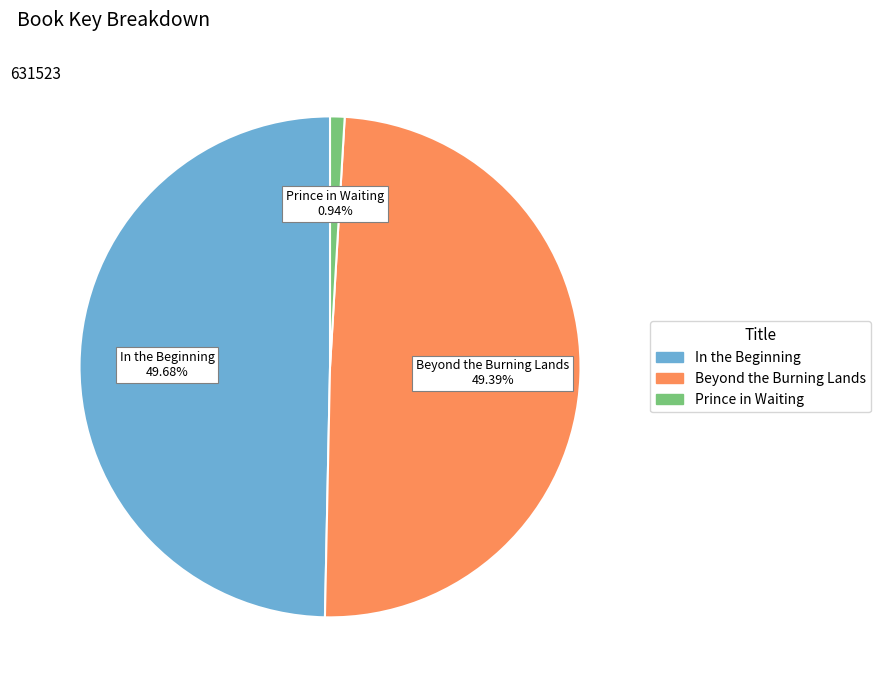

Does any single category account for the majority?

No